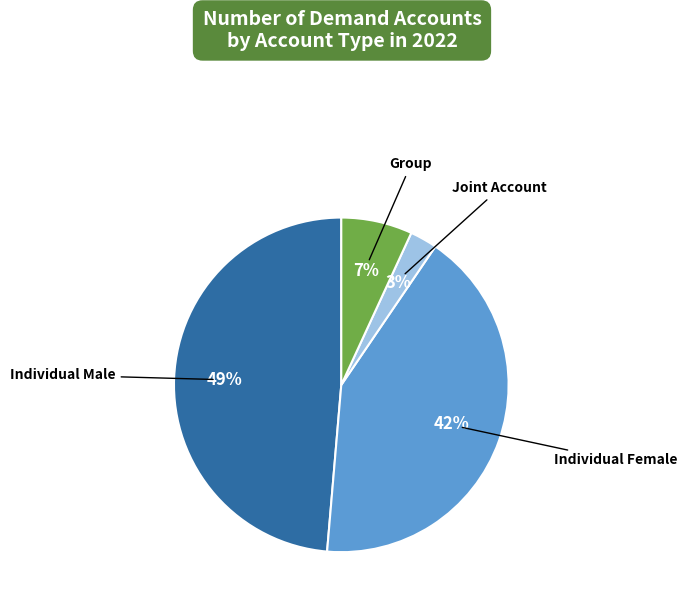

Count the number of slices in the pie.

4